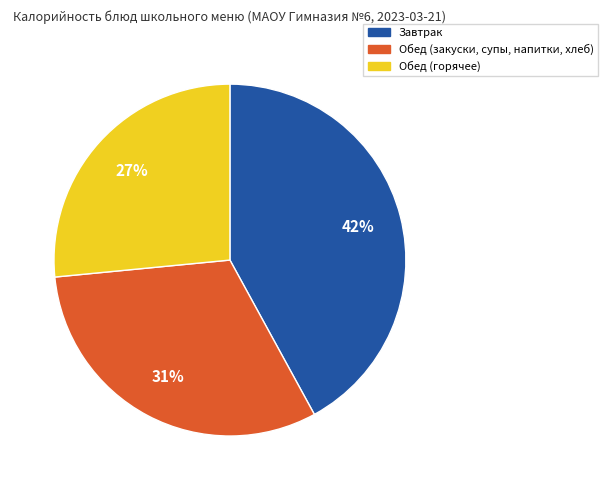

Do Завтрак and Обед (закуски, супы, напитки, хлеб) together represent more than half of the pie?

Yes